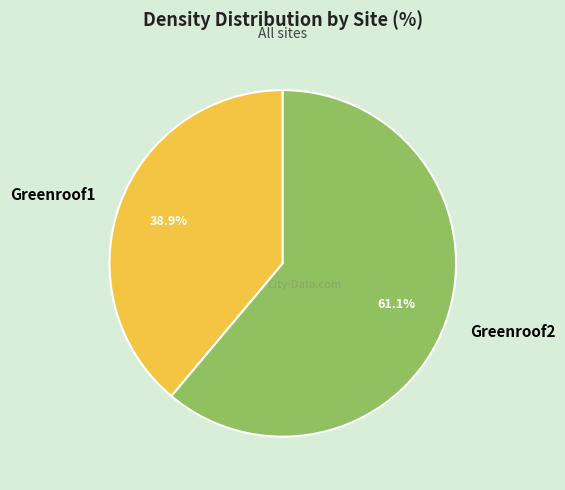

Between Greenroof1 and Greenroof2, which is larger?

Greenroof2